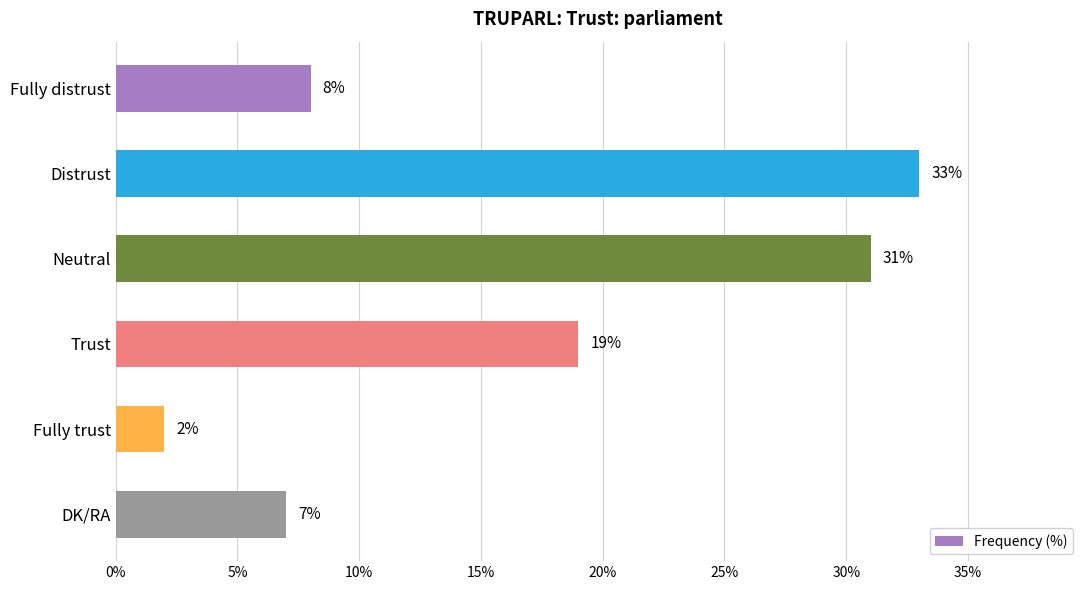

What is the greatest value displayed?

33